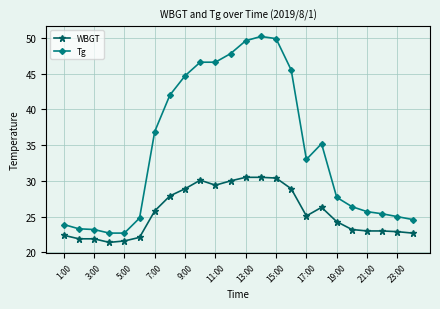

What is the minimum value for Tg?

22.7